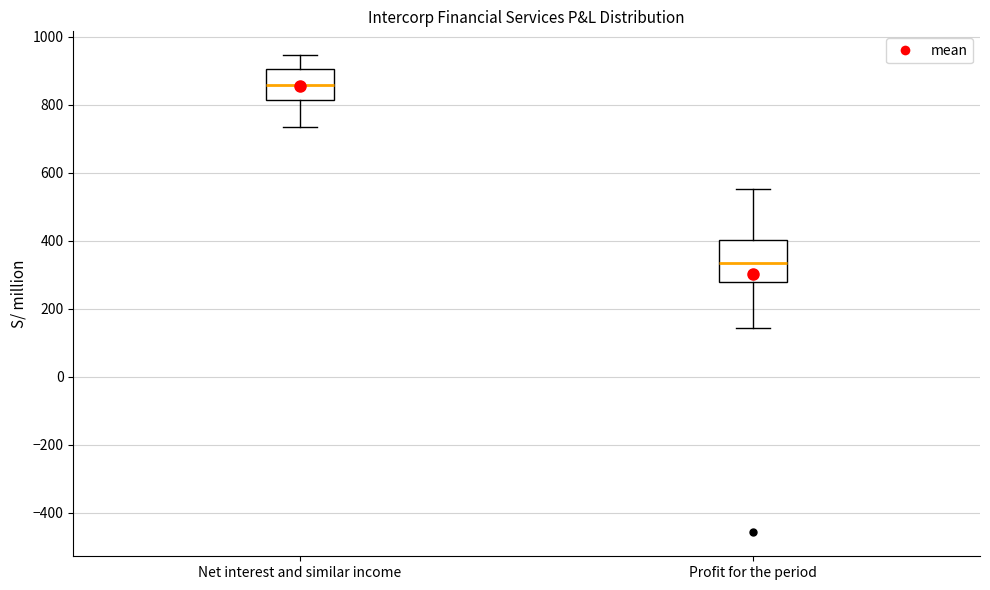

Reading left to right, transcribe this box plot: for each box, give where its median line is, the range the box spans, and where its two whiskers end, as read against the y-axis. The values are not printed on the chart, so give them approximately, as read against the axis.

Net interest and similar income: median 860, box 820 to 900, whiskers 740 to 940
Profit for the period: median 340, box 280 to 400, whiskers 140 to 560